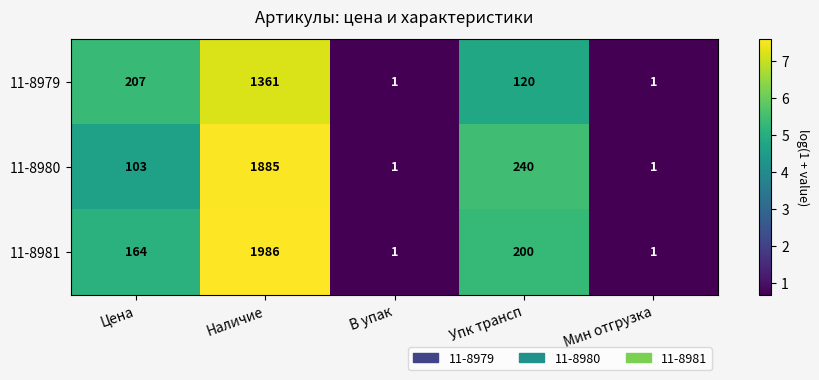

Which series has the largest range (max minus min)?

11-8981